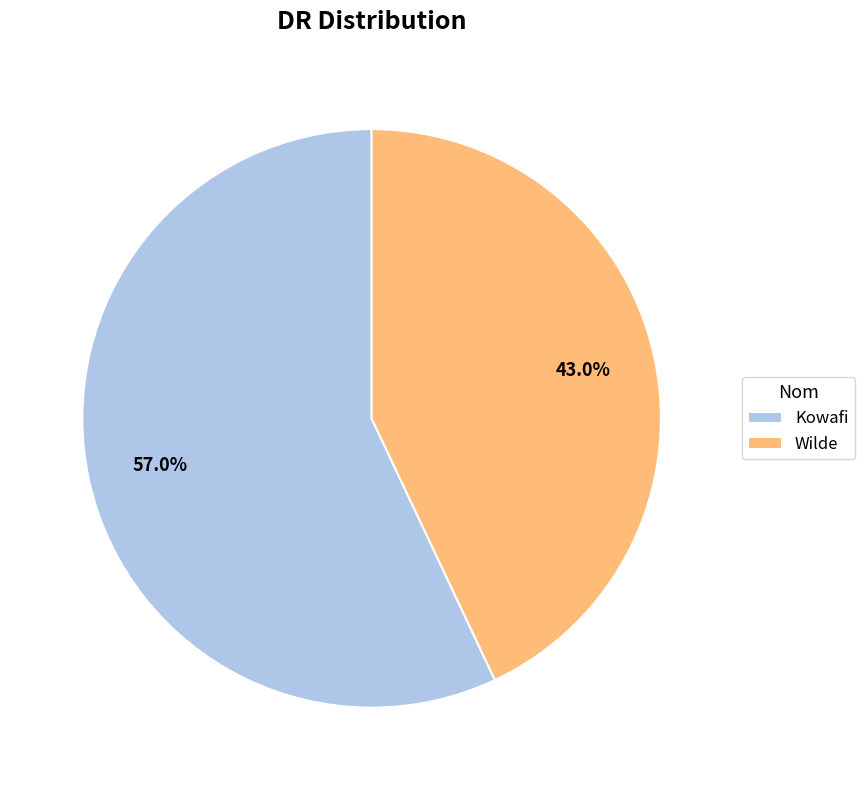

To the nearest percent, what is the difference between the largest and smallest slice percentages?

14%